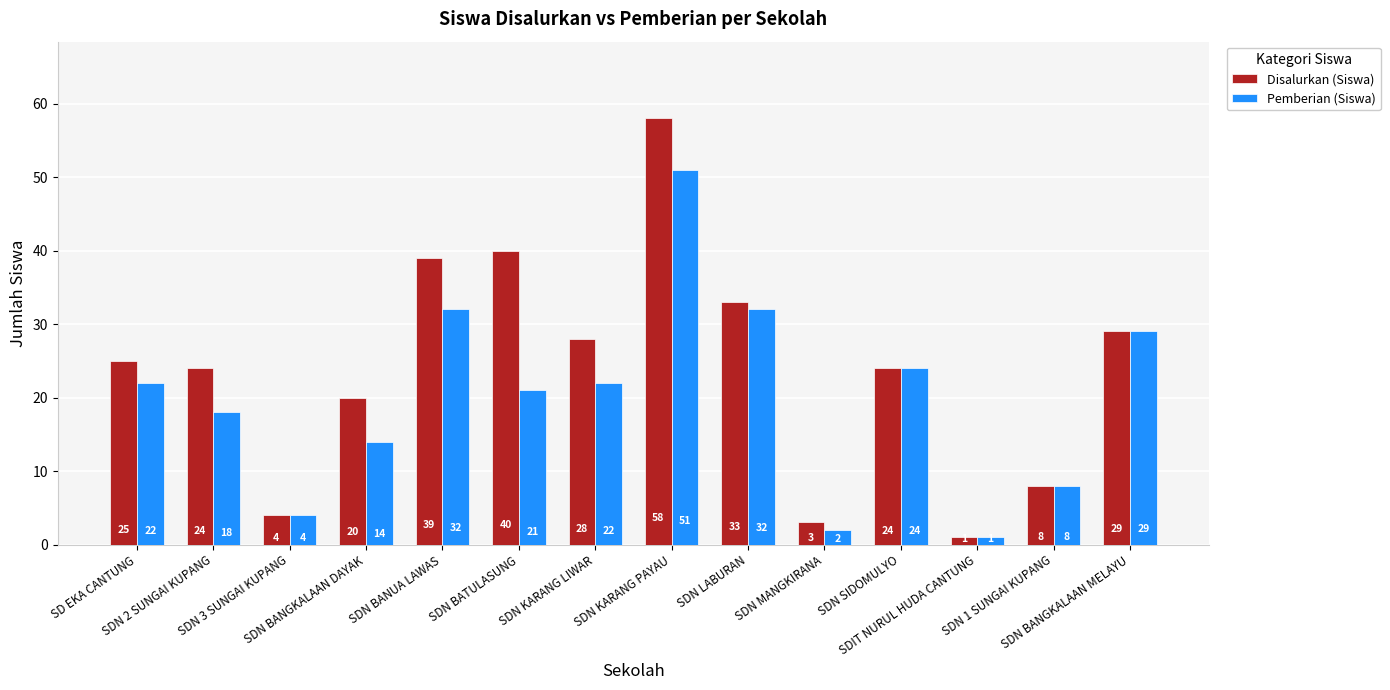

Does the chart contain stacked bars?

No